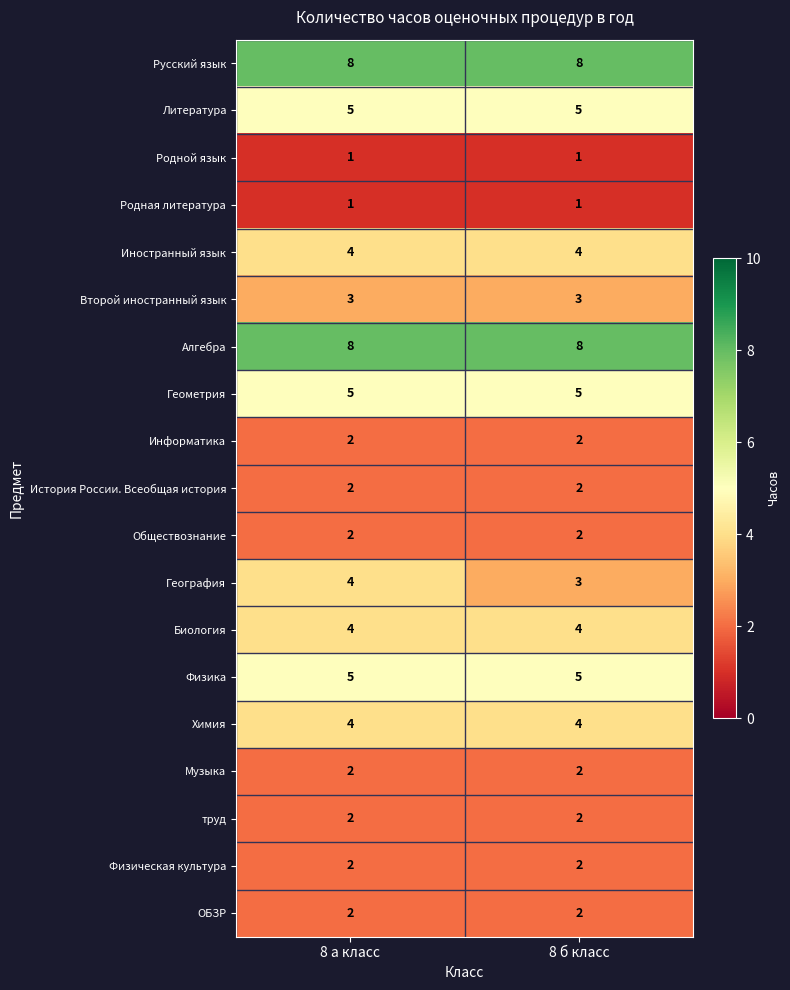

The value of ОБЗР at 8 а класс is 0. True or false?

False